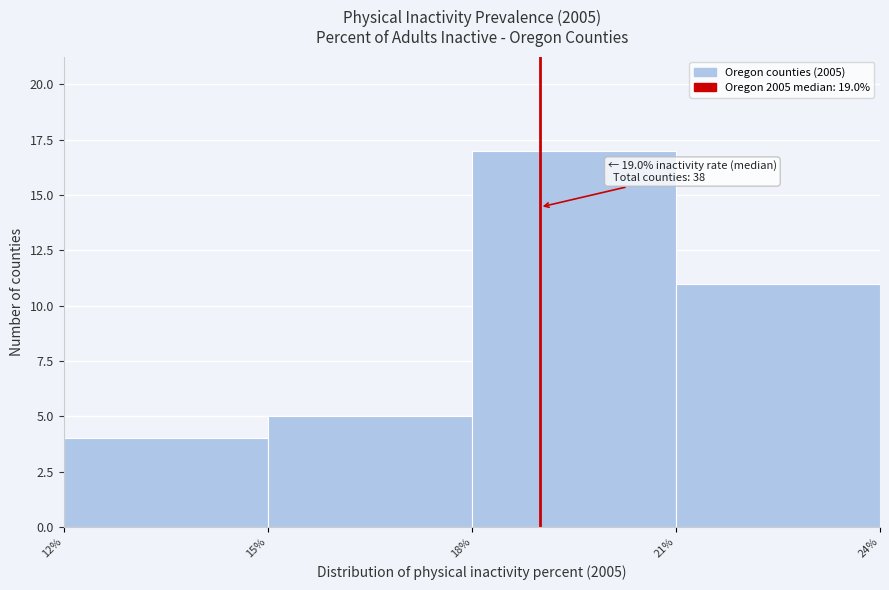

Which range on the x-axis has the tallest bar?

18% to 21%